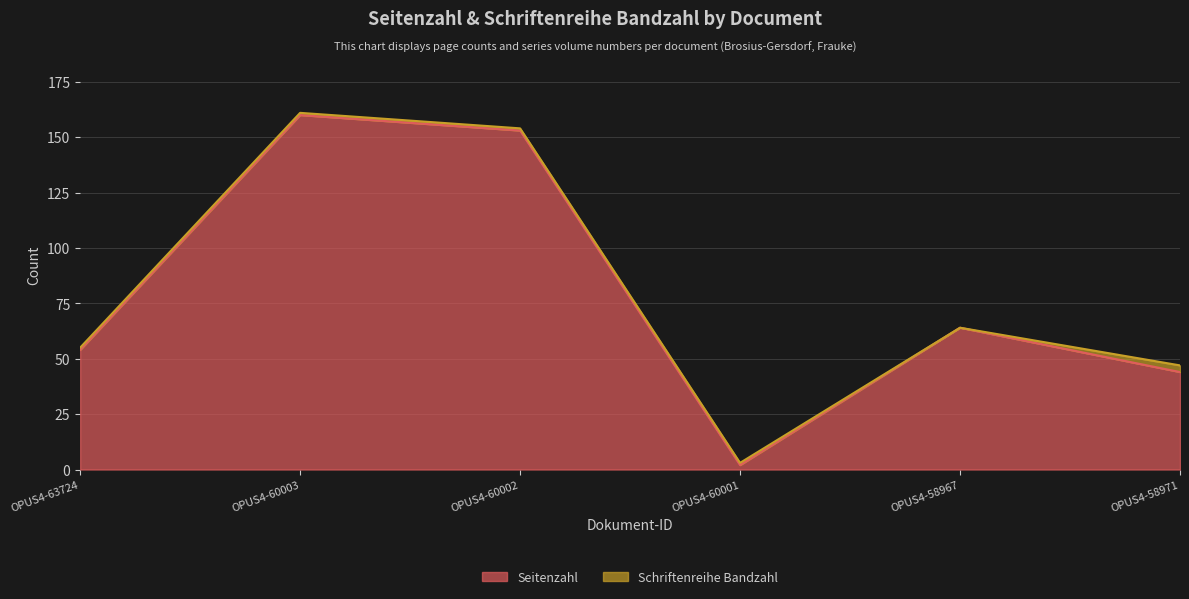

What is the difference between the maximum and minimum values?

158